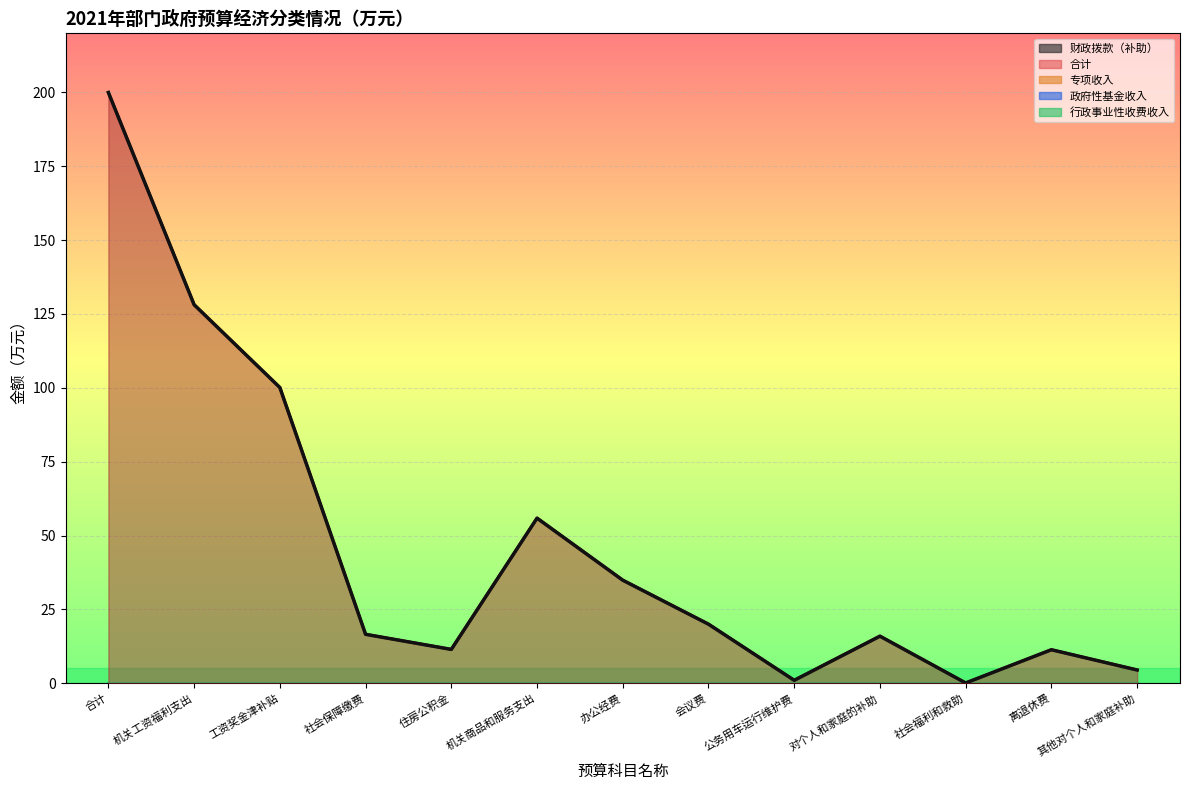

List the labels in order of value, smallest first.

社会福利和救助, 公务用车运行维护费, 其他对个人和家庭补助, 离退休费, 住房公积金, 对个人和家庭的补助, 社会保障缴费, 会议费, 办公经费, 机关商品和服务支出, 工资奖金津补贴, 机关工资福利支出, 合计